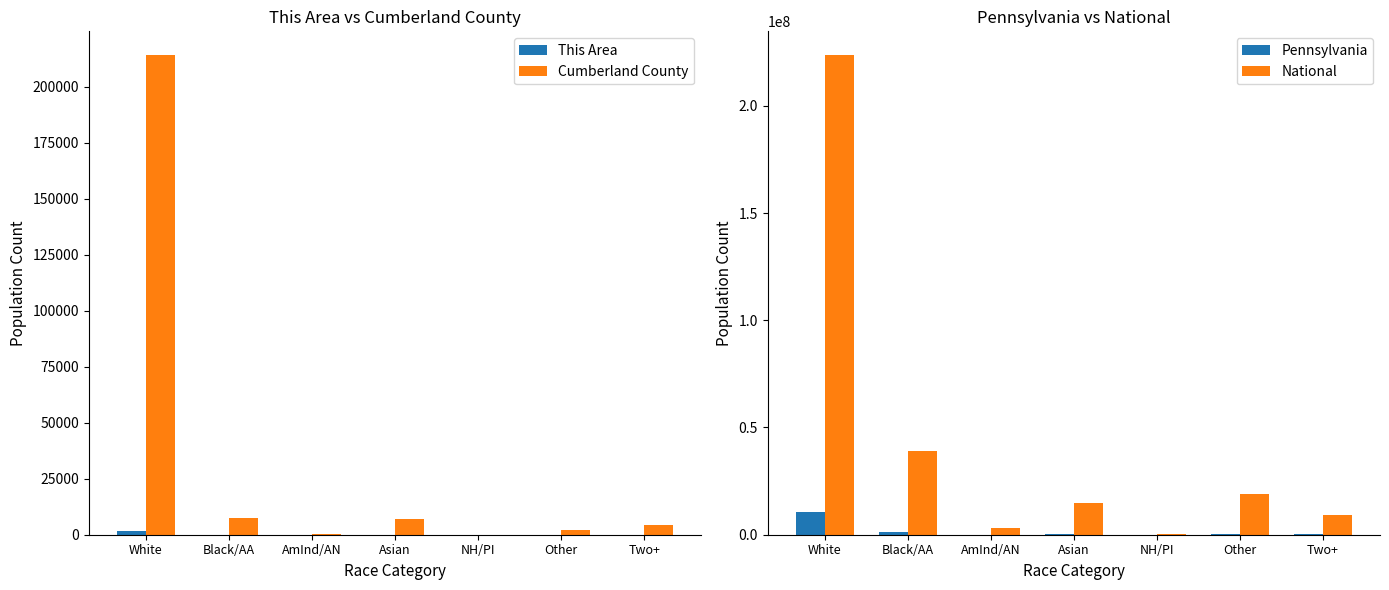

Rank the series by their maximum value, from highest to lowest.

National, Pennsylvania, Cumberland County, This Area